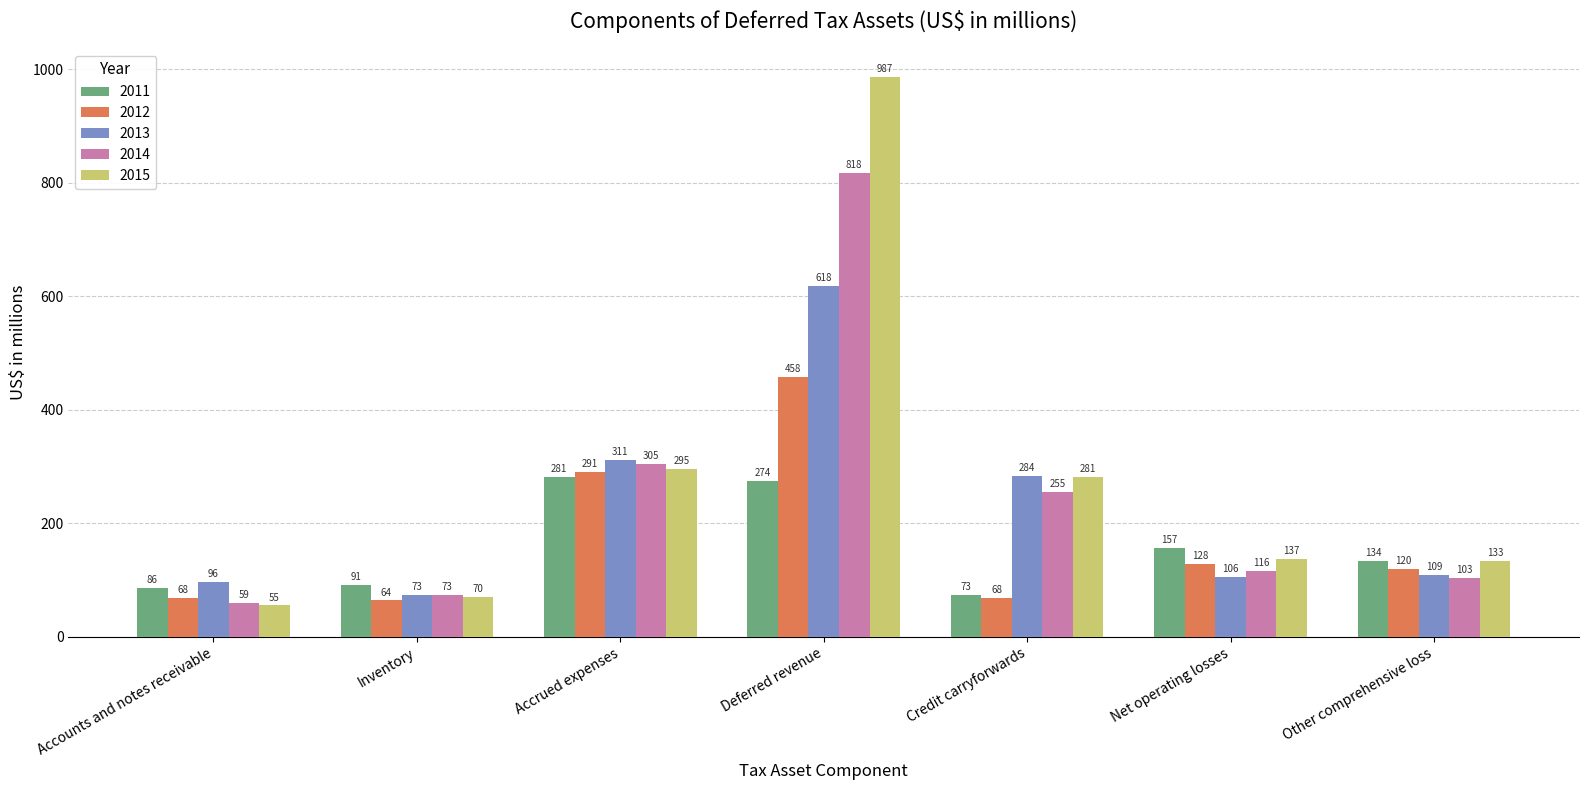

Reading right to left, what are all the values shown in this chart?

2011: 134	157	73	274	281	91	86
2012: 120	128	68	458	291	64	68
2013: 109	106	284	618	311	73	96
2014: 103	116	255	818	305	73	59
2015: 133	137	281	987	295	70	55